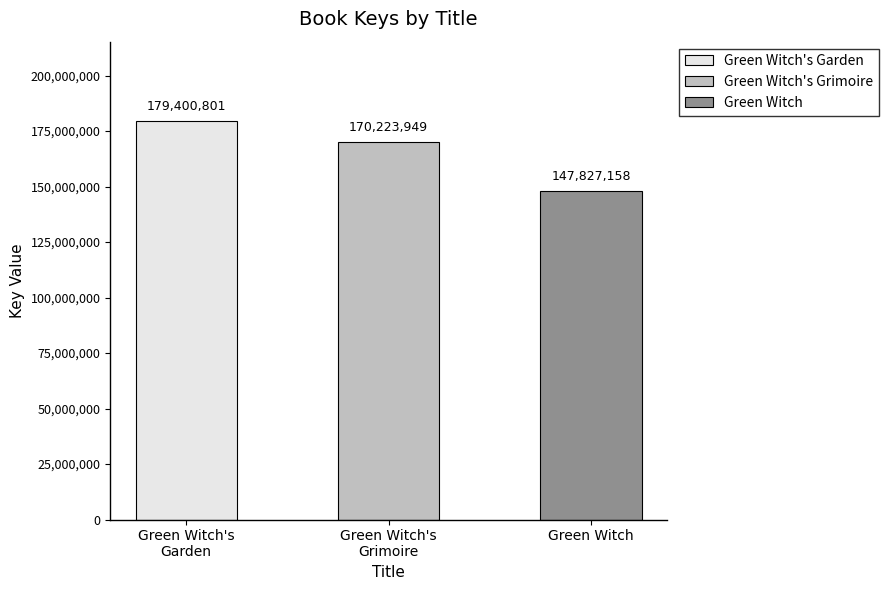

At which category does the chart reach its peak across all series?

Green Witch's Garden